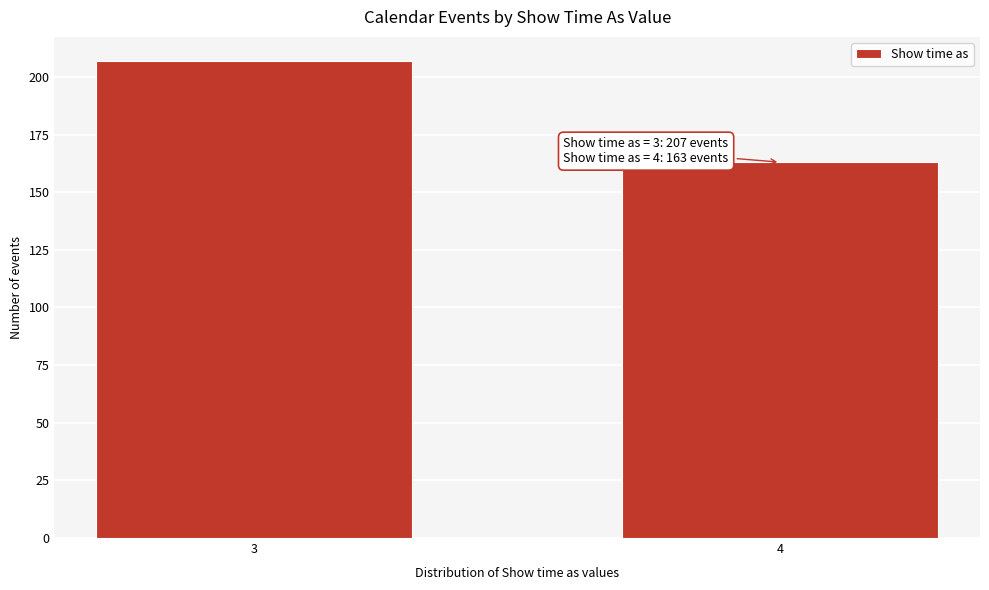

Reading left to right, list all the values displayed in this chart.

207	163